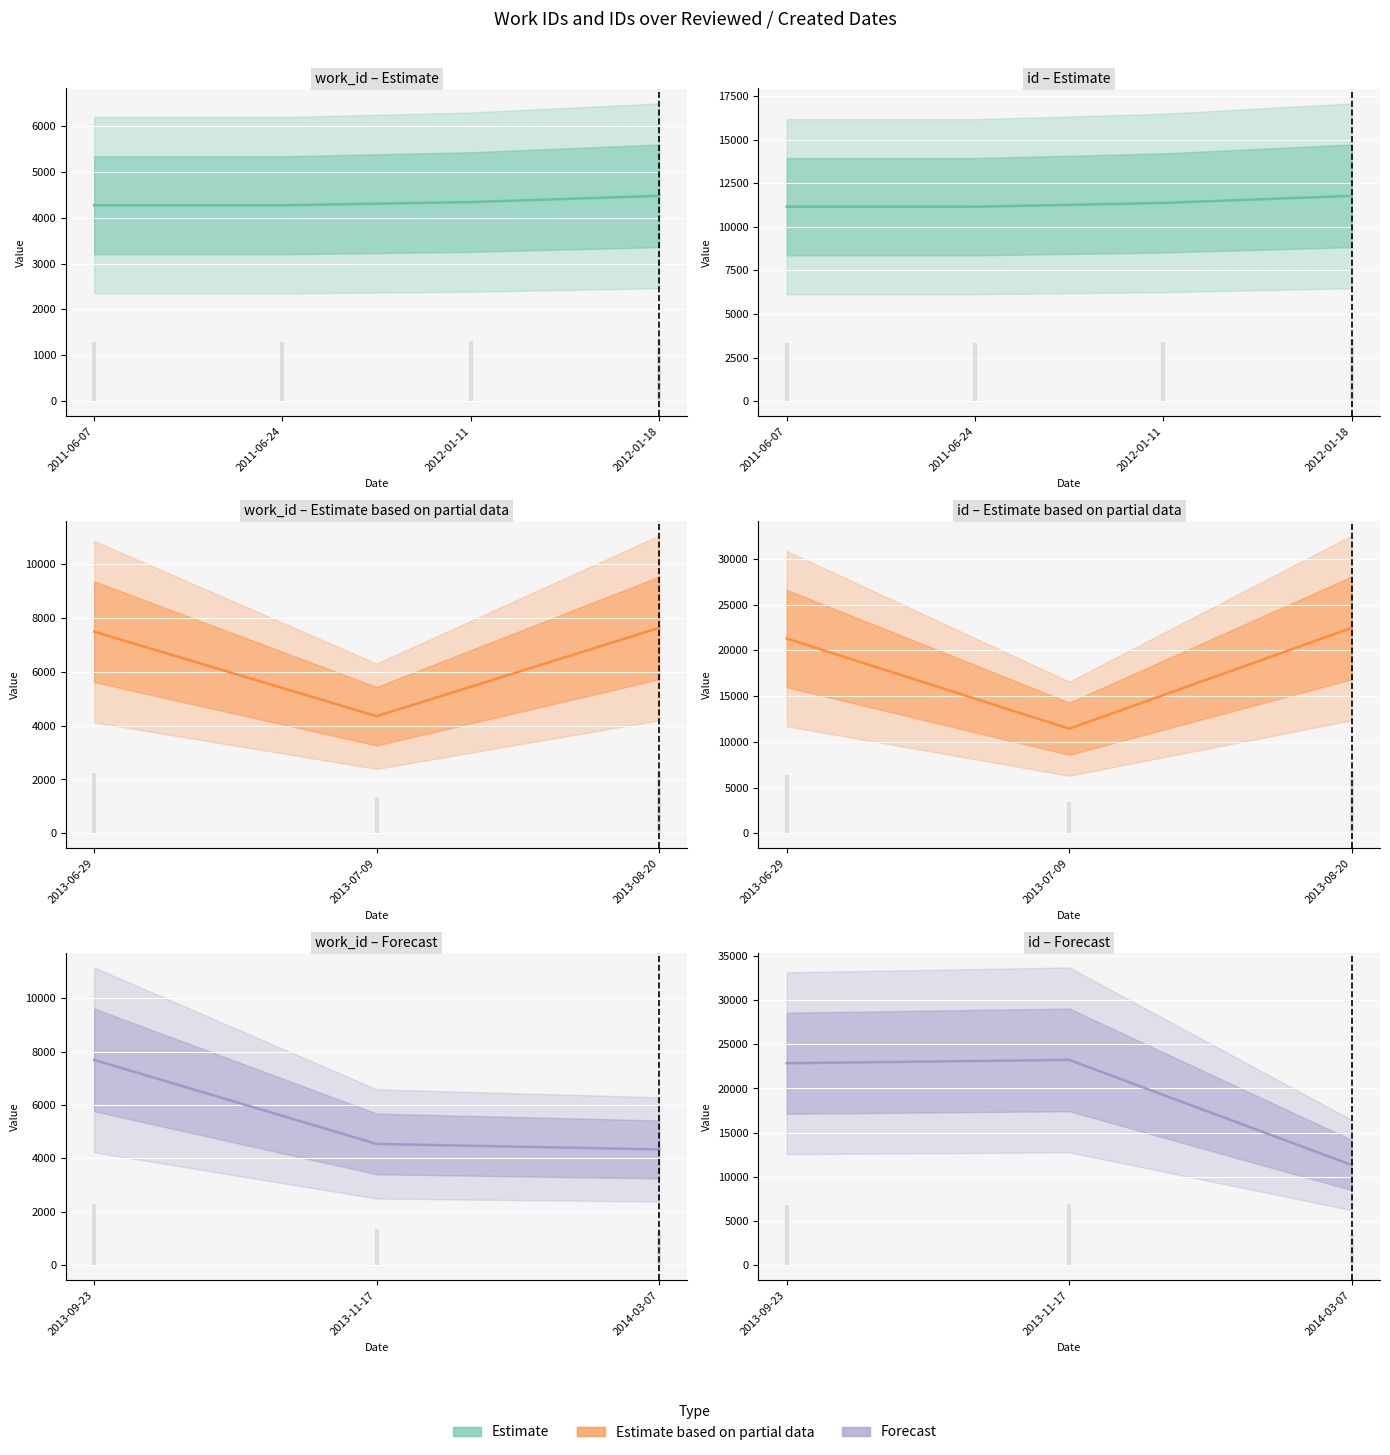

What is the approximate value of id at 2013-09-23, to the nearest 100?

22900